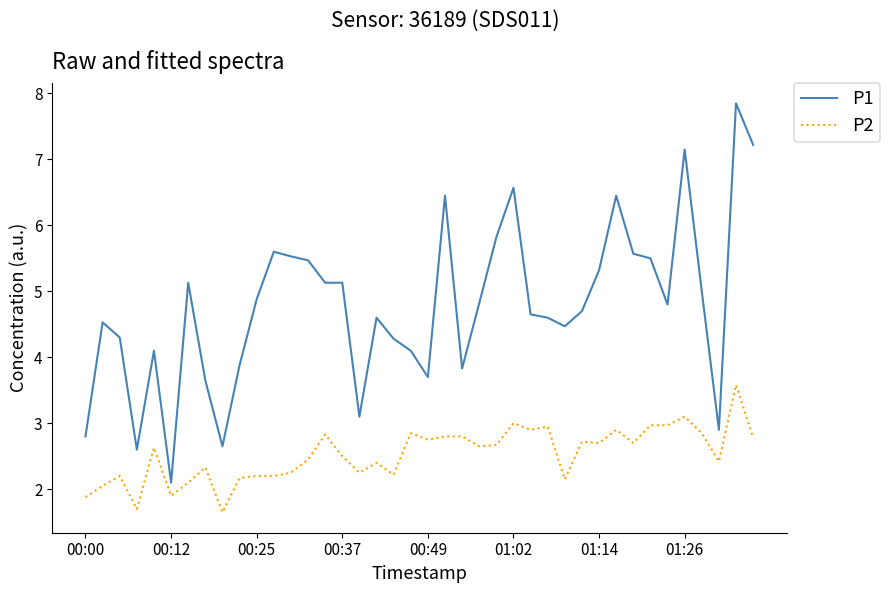

Does the chart have visible grid lines?

No